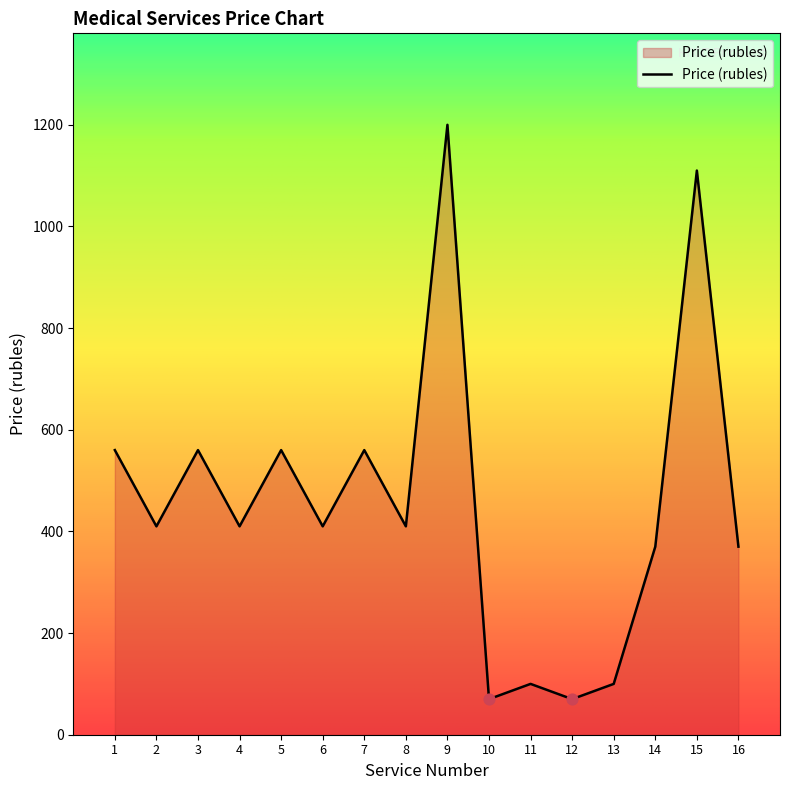

Approximately how many times larger is the value at 15 compared to 16?

3.0